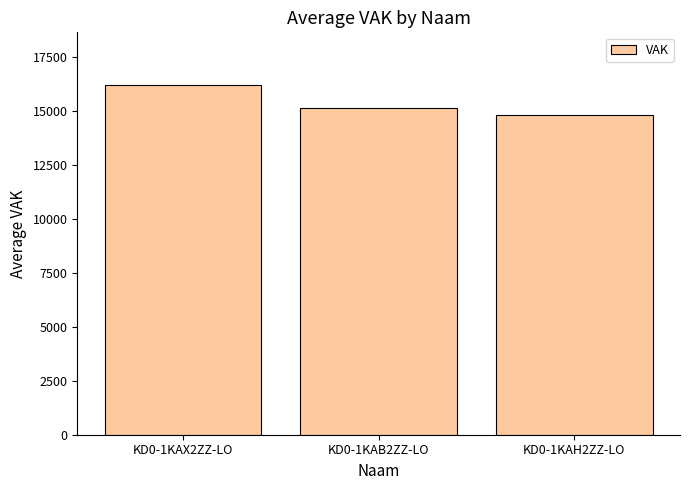

List the labels in order of value, largest first.

KD0-1KAX2ZZ-LO, KD0-1KAB2ZZ-LO, KD0-1KAH2ZZ-LO